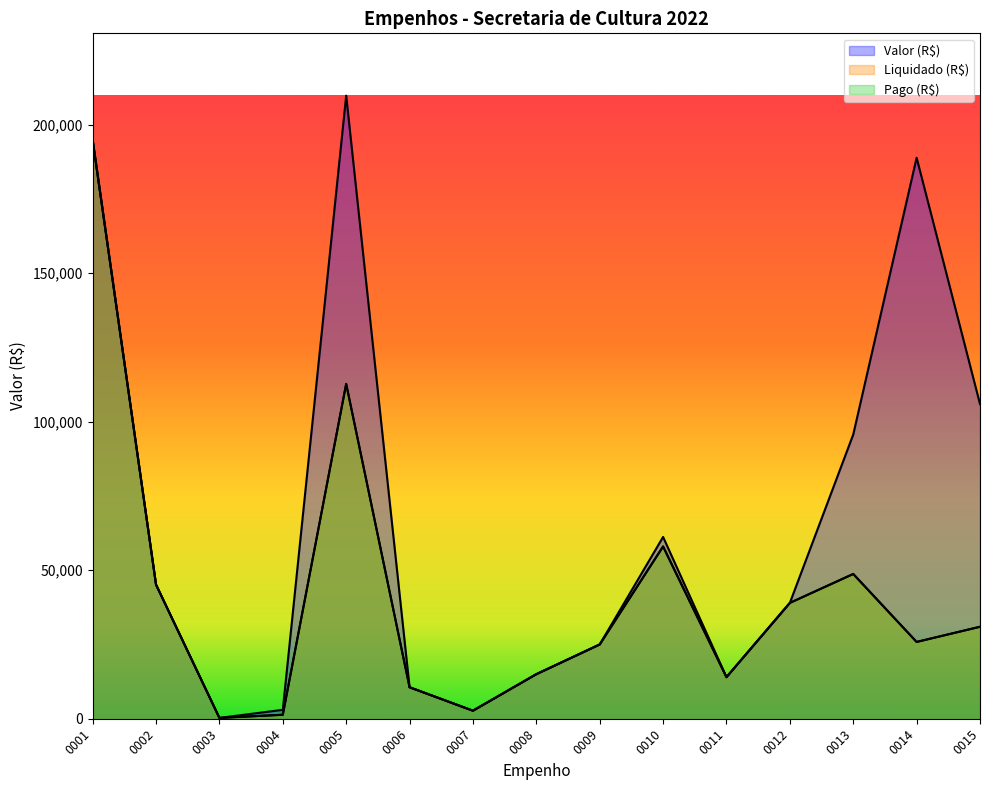

Reading right to left, transcribe all the data shown in this chart.

Valor (R$): 0015=105951.0	0014=188881.0	0013=95691.0	0012=39000.0	0011=14000.0	0010=61203.8	0009=25000.0	0008=15000.0	0007=2702.8	0006=10595.2	0005=209791.0	0004=3000.0	0003=274.9	0002=45145.0	0001=194951.0
Liquidado (R$): 0015=30962.6	0014=25856.8	0013=48740.1	0012=39000.0	0011=14000.0	0010=57998.0	0009=25000.0	0008=15000.0	0007=2702.8	0006=10595.2	0005=112746.7	0004=1335.6	0003=274.9	0002=45145.0	0001=194906.3
Pago (R$): 0015=30962.6	0014=25856.8	0013=48740.1	0012=39000.0	0011=14000.0	0010=57998.0	0009=25000.0	0008=15000.0	0007=2702.8	0006=10595.2	0005=112746.7	0004=1335.6	0003=274.9	0002=45145.0	0001=194744.4